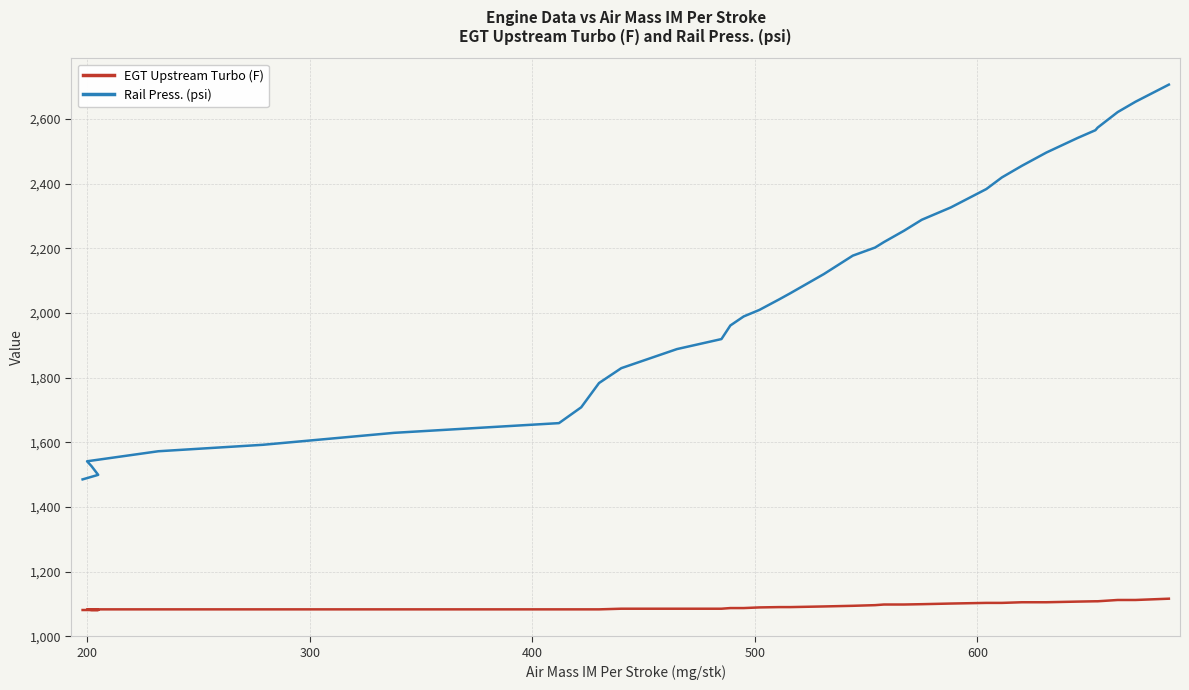

What is the average value of the Rail Press. (psi) series?

2077